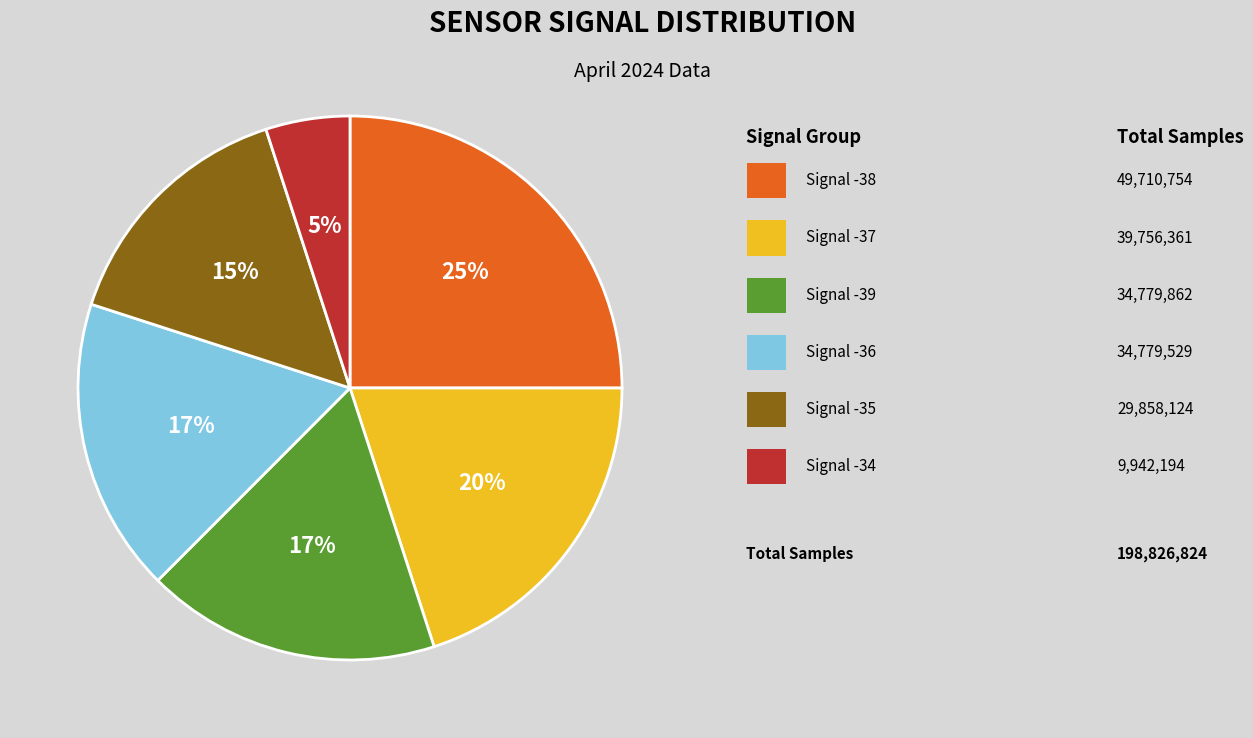

To the nearest percent, what is the average slice percentage?

17%